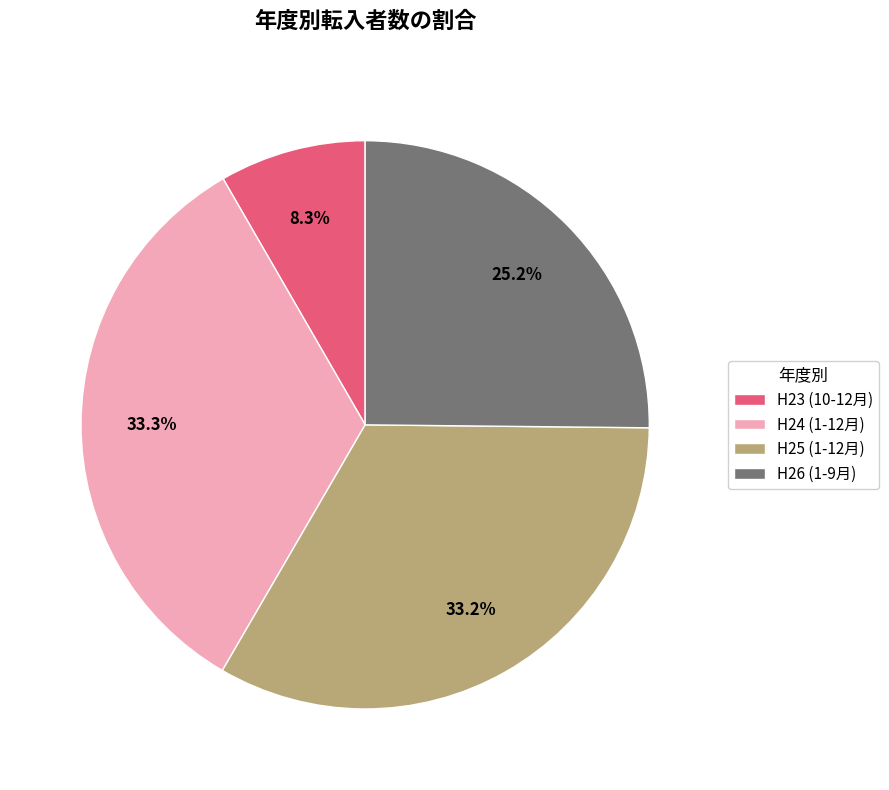

Is there any slice that represents more than half of the pie?

No